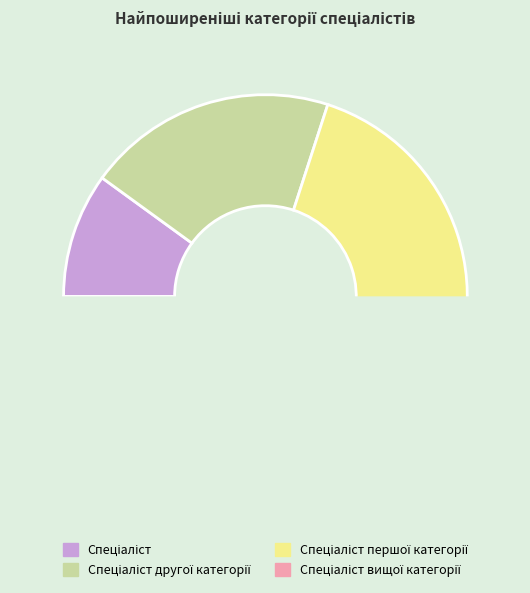

Is there a majority slice in this chart?

No